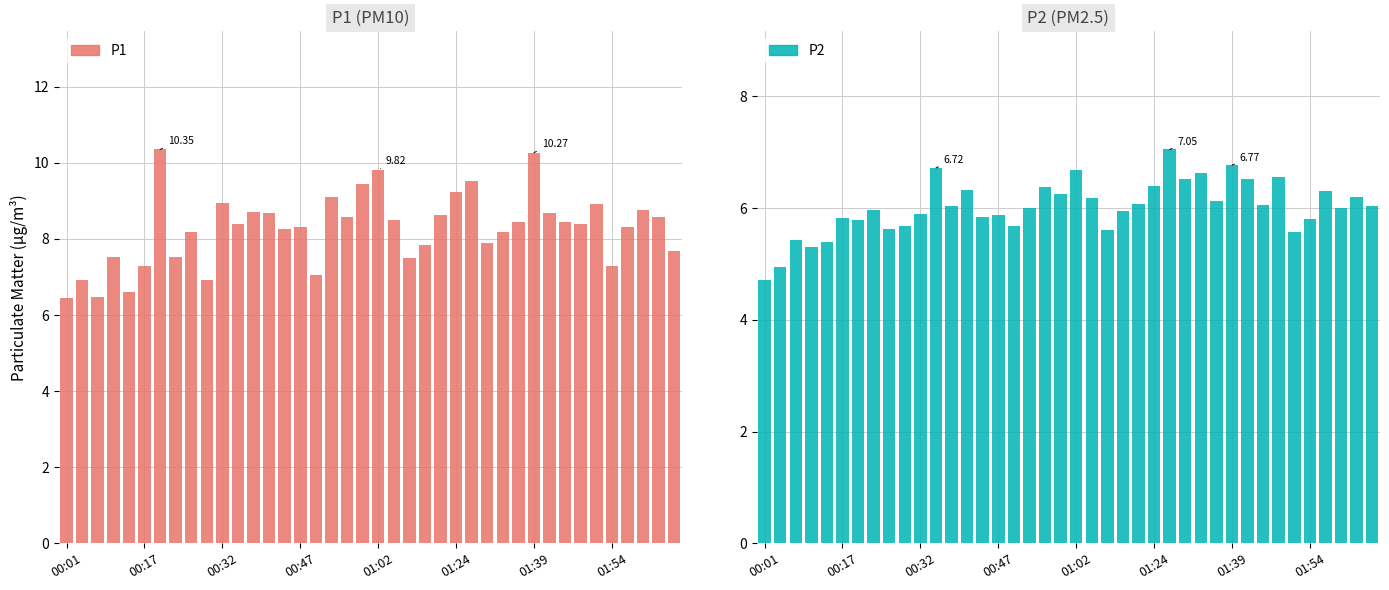

How many data points does each series have?

40